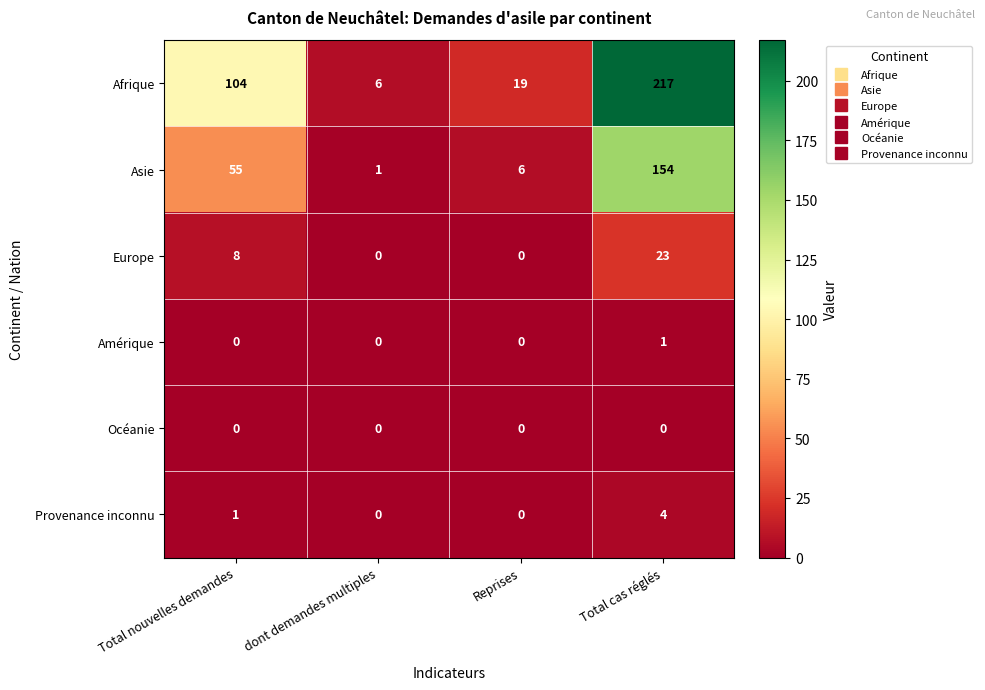

How many values in the Amérique series exceed 0?

1